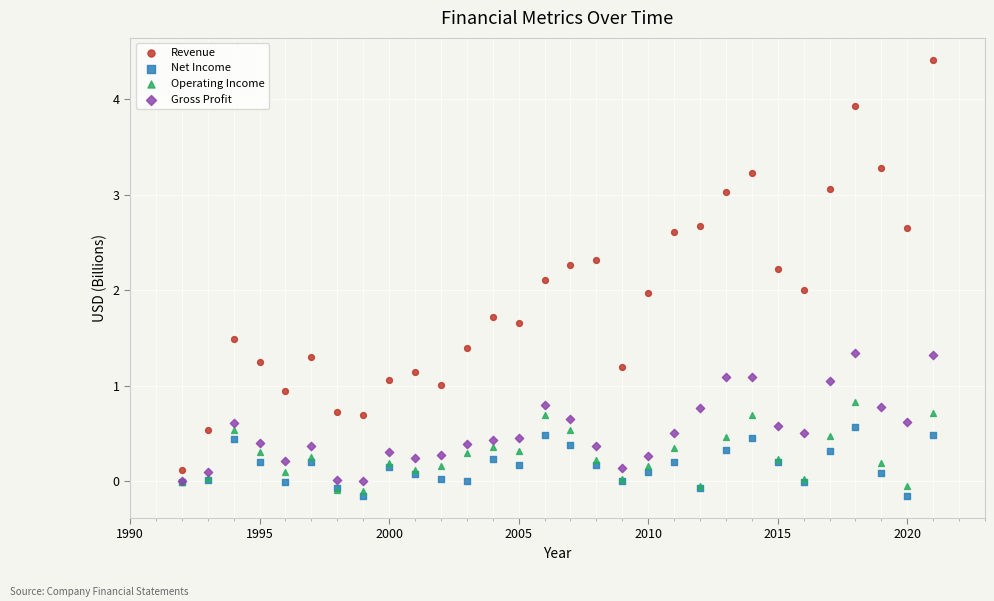

Which series contains the lowest Y value?

Net Income